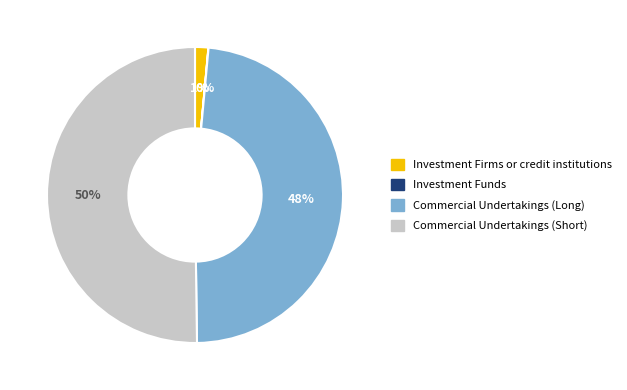

Is it true that Commercial Undertakings (Long) is 48% of the pie?

True